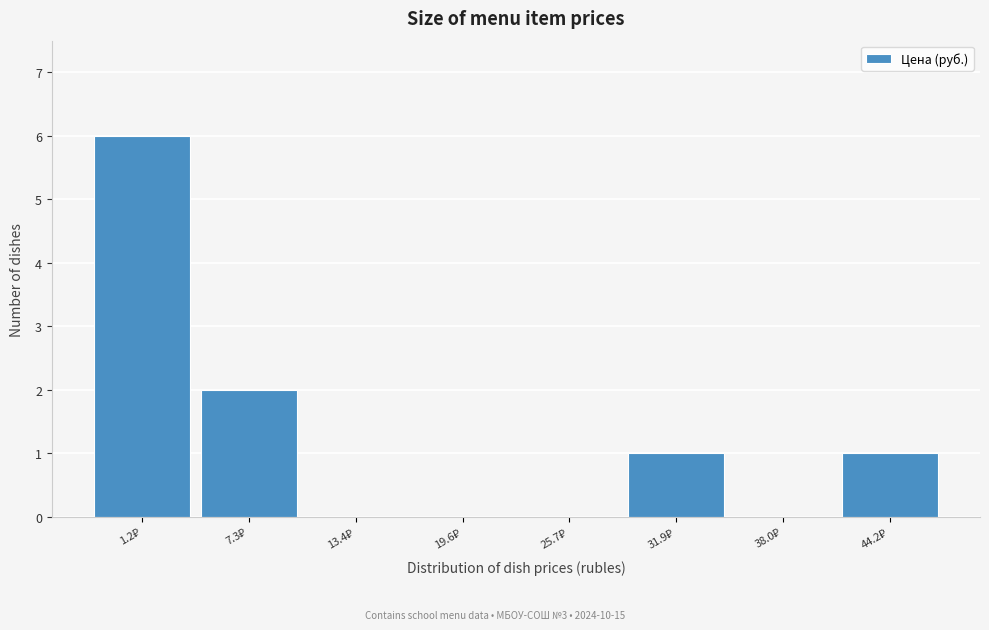

What is the sum of all values?

10